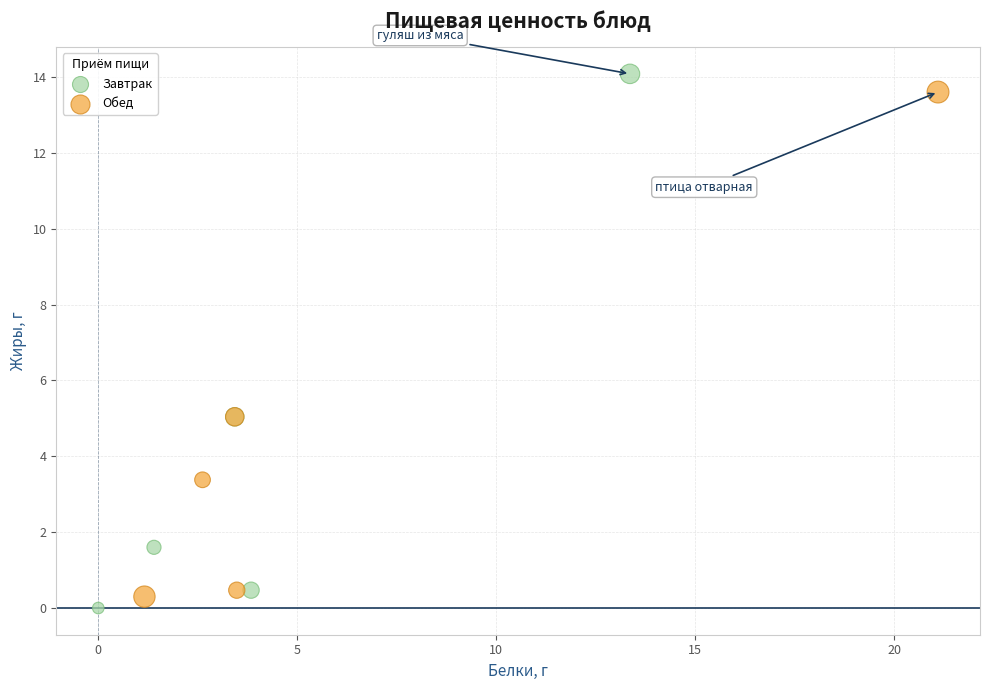

Which series has the largest Y range (max minus min)?

Завтрак